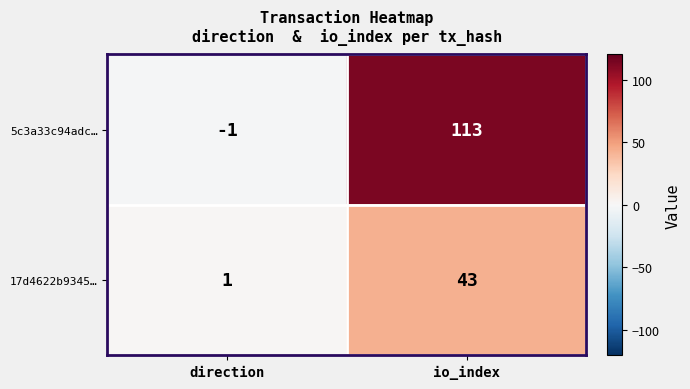

Where is 5c3a33c94adc… nearest to the value 56?

direction